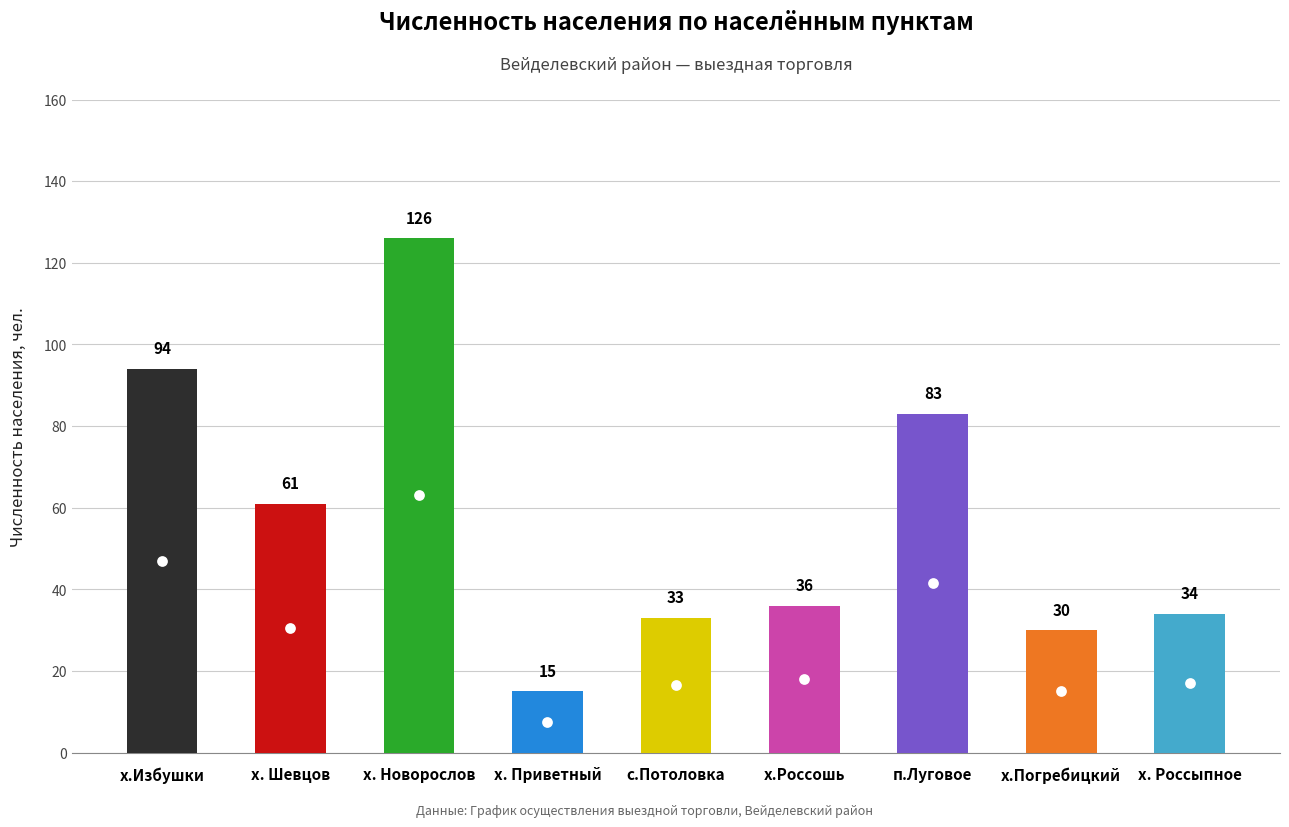

Between п.Луговое and х.Избушки, which is larger?

х.Избушки